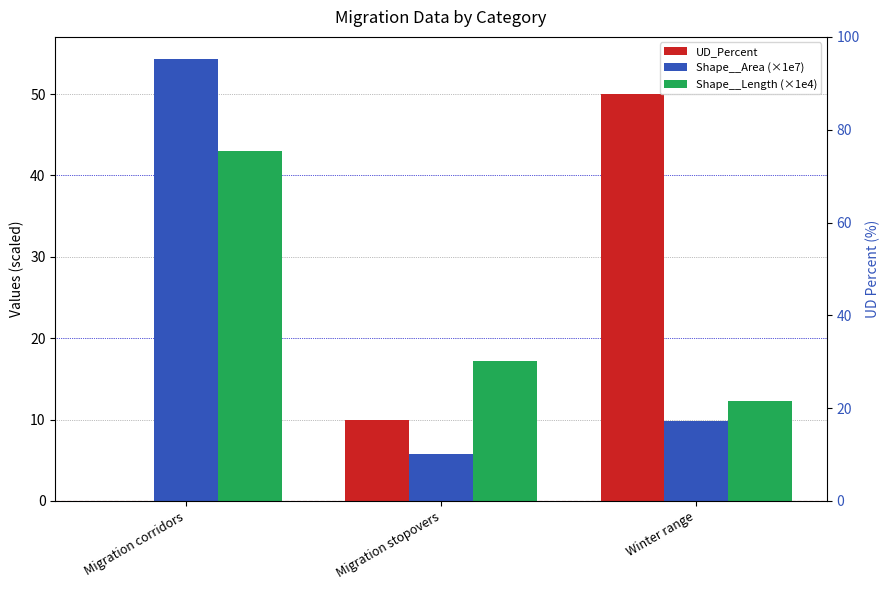

The UD_Percent series shows 14.5 at Migration stopovers. True or false?

False